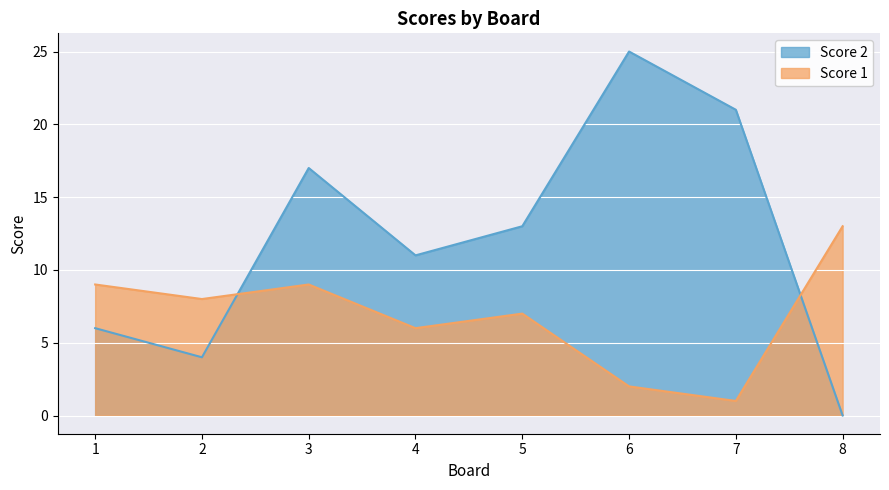

Where do Score 2 and Score 1 first cross each other?

2 and 3